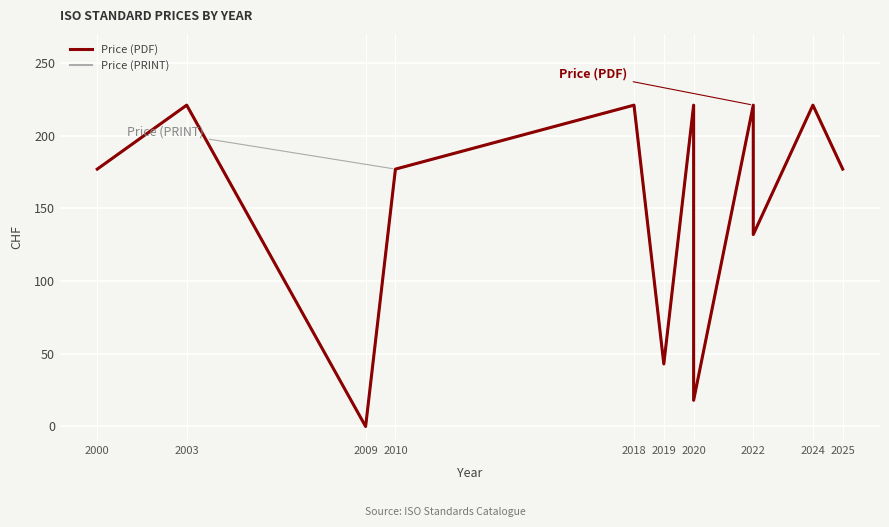

What is the value of the Price (PRINT) point at the 4th from the left?

177